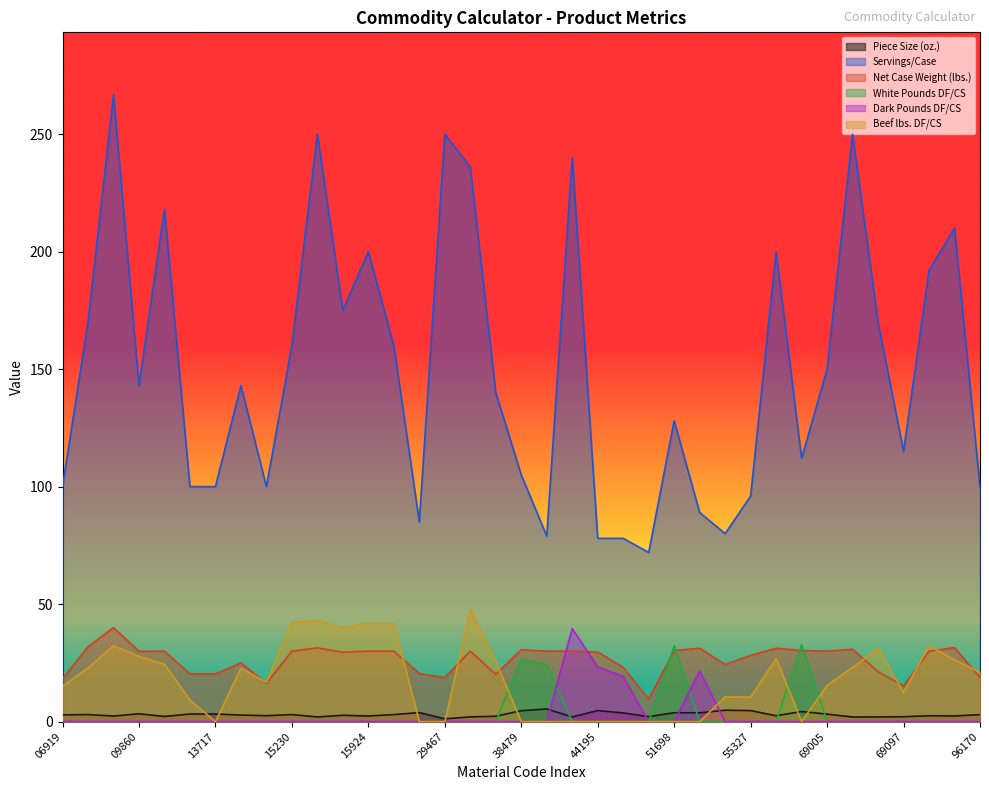

Does the chart display data point markers on the line(s)?

No